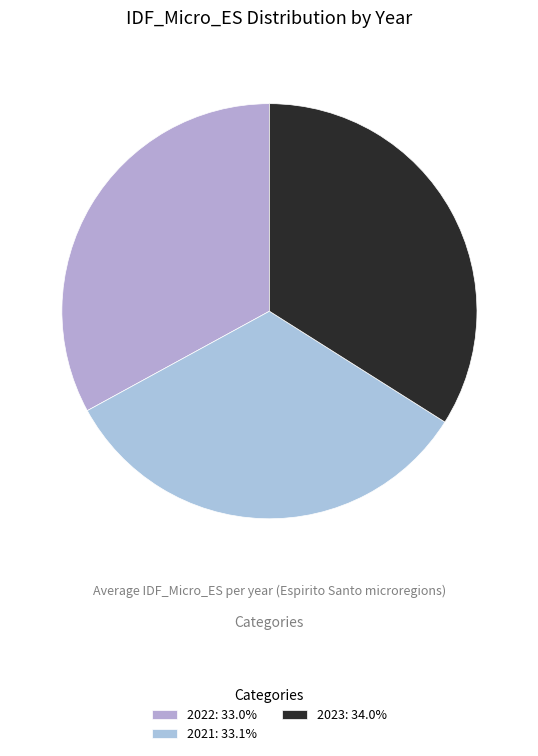

Does 2022 represent more than half of the total?

No